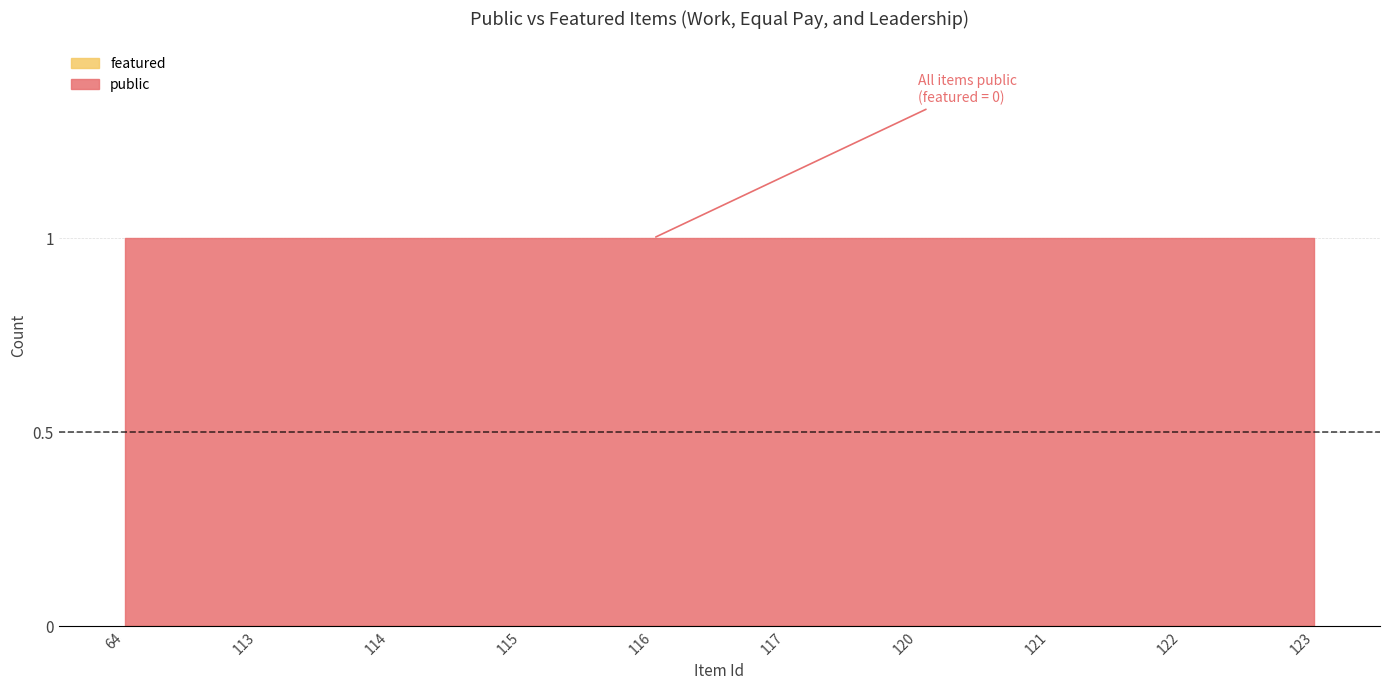

The public series shows 1 at 123. True or false?

True